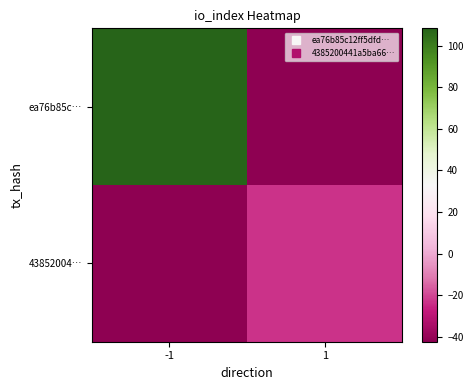

Reading left to right, what are all the values shown in this chart?

ea76b85c…: -1=108.5	1=-42.5
43852004…: -1=-42.5	1=-23.5